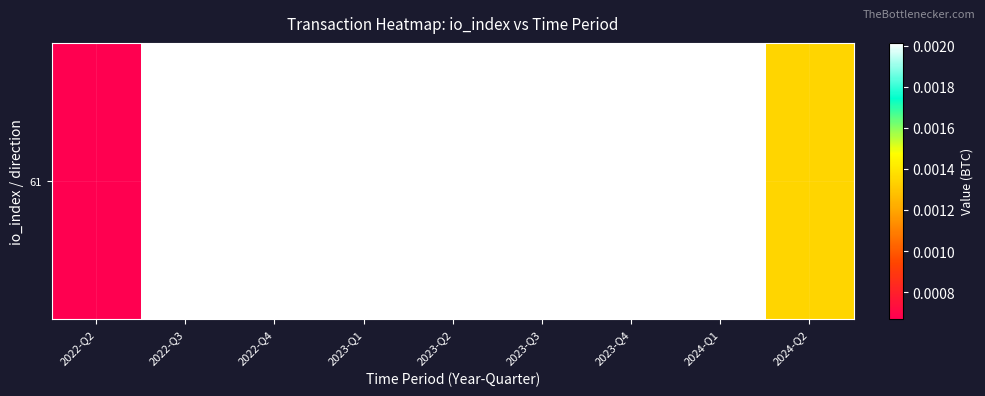

How many values are between 0 and 1?

9